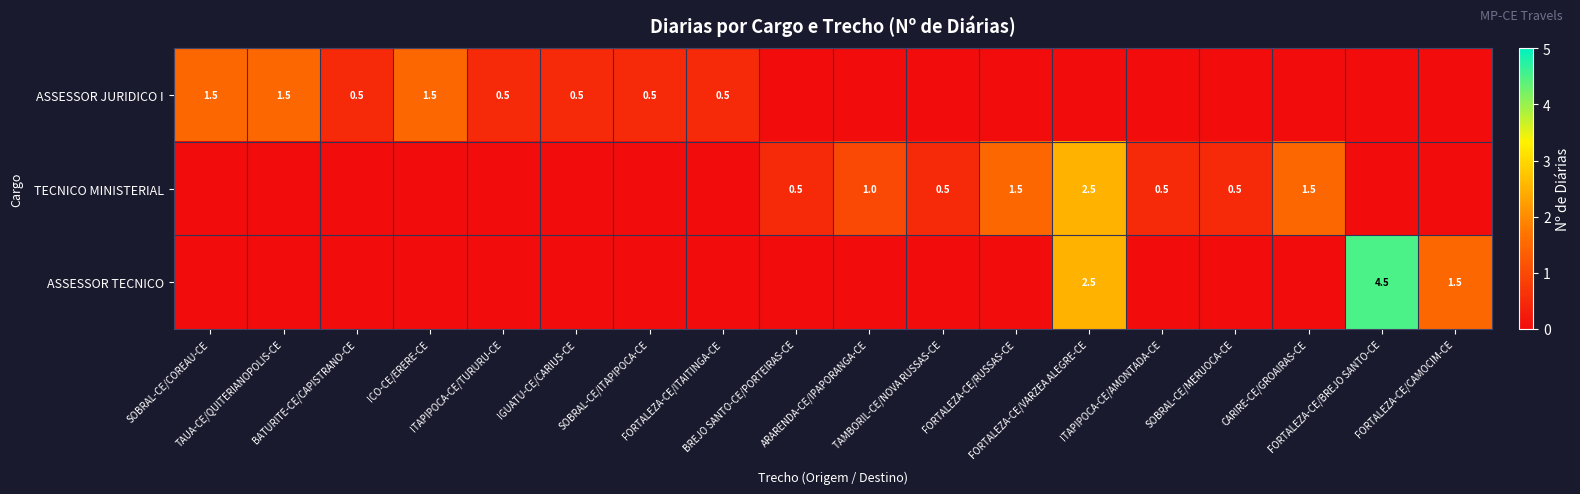

The ASSESSOR TECNICO series shows 0.0 at ICO-CE/ERERE-CE. True or false?

True